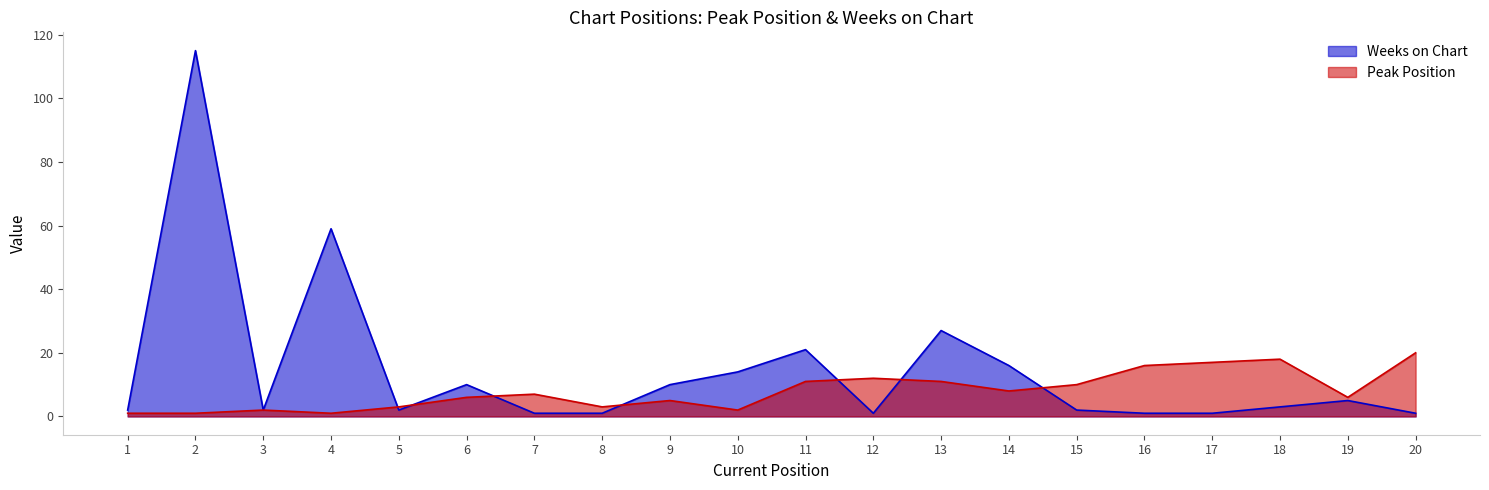

What is the value of the Peak Position point at the 9th from the left?

5